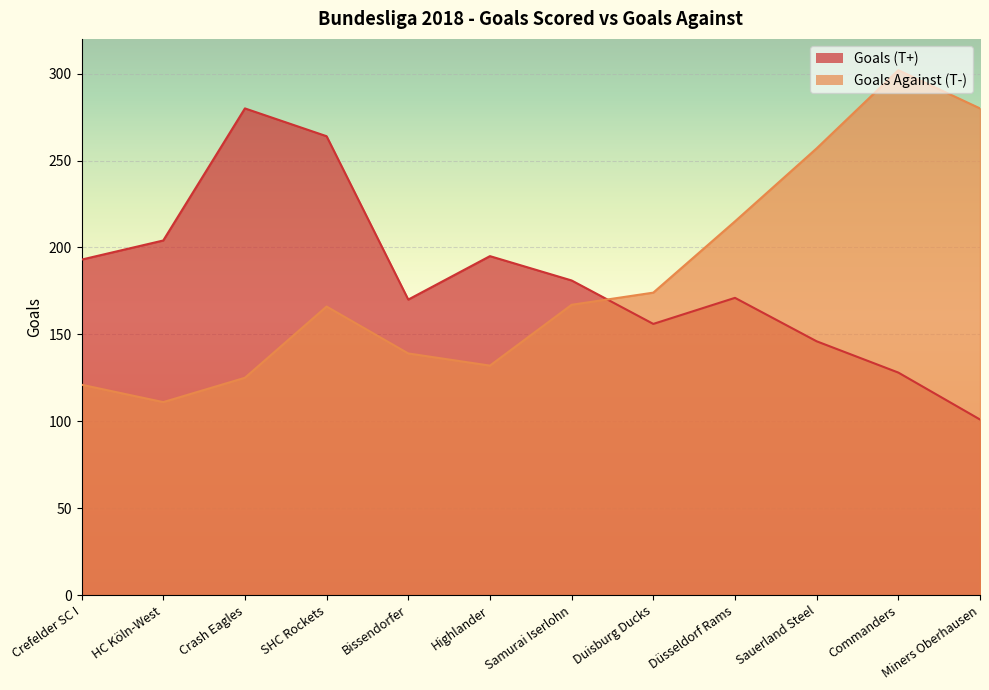

Count the number of categories in the chart.

12